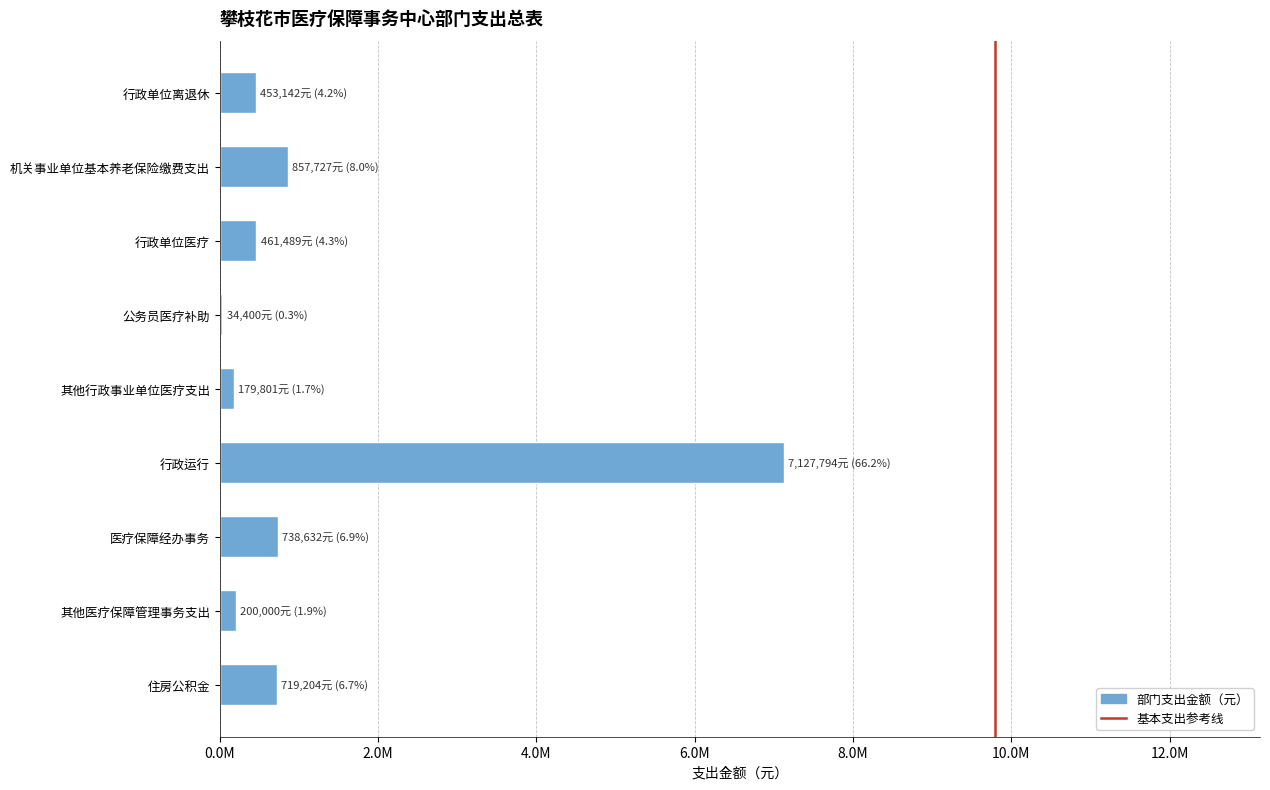

What is the difference between the values at 其他行政事业单位医疗支出 and 住房公积金?

539402.8